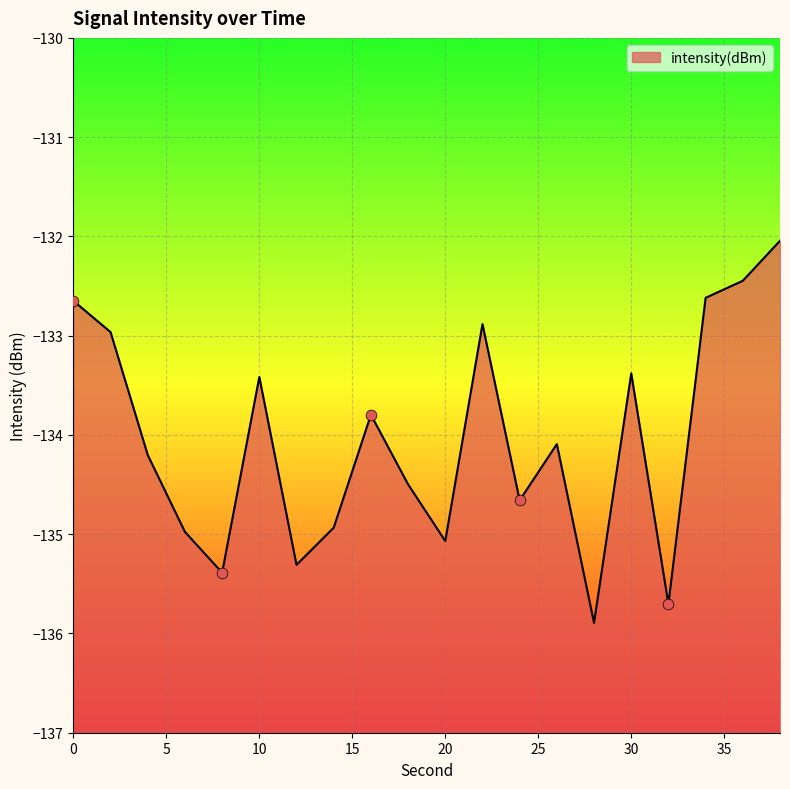

Between 14 and 4, which is larger?

4